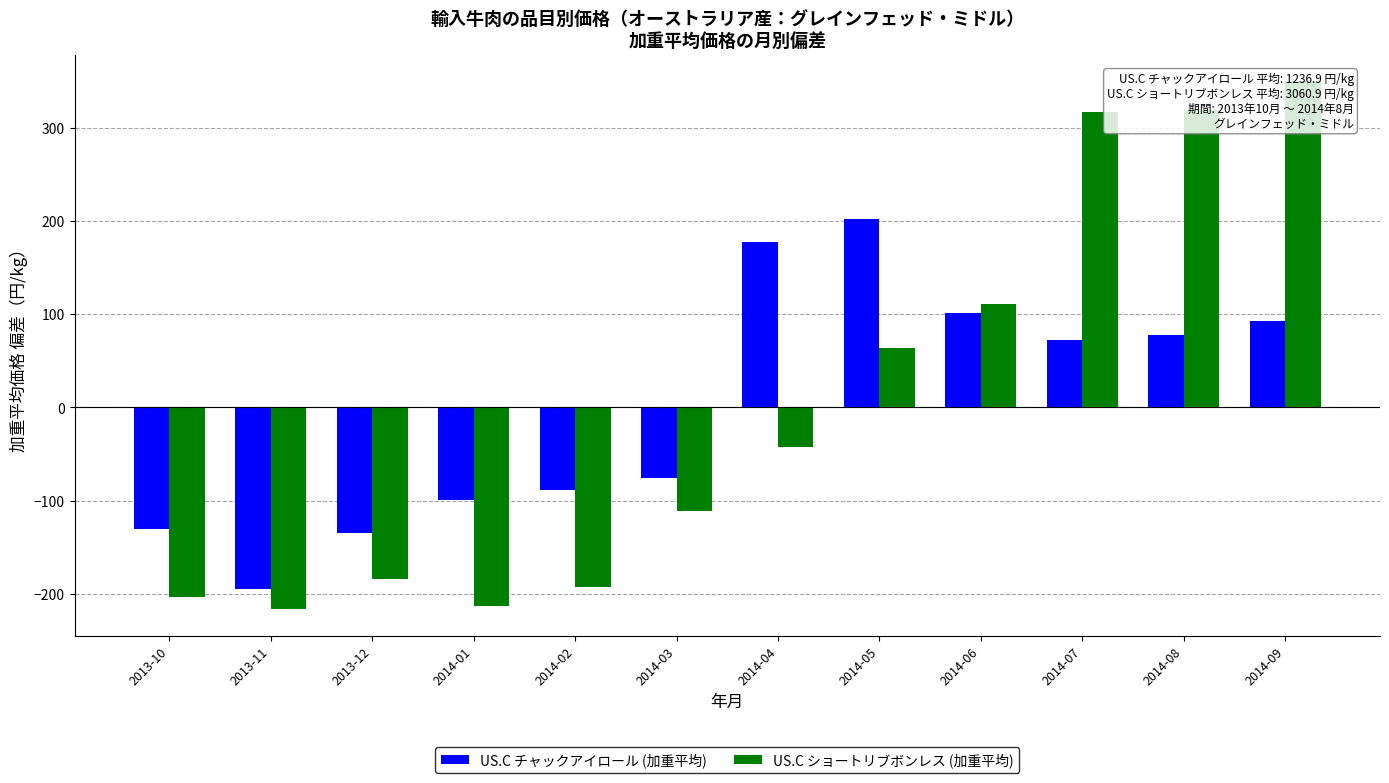

Rank the categories by US.C ショートリブボンレス (加重平均) value from highest to lowest.

2014-09, 2014-08, 2014-07, 2014-06, 2014-05, 2014-04, 2014-03, 2013-12, 2014-02, 2013-10, 2014-01, 2013-11